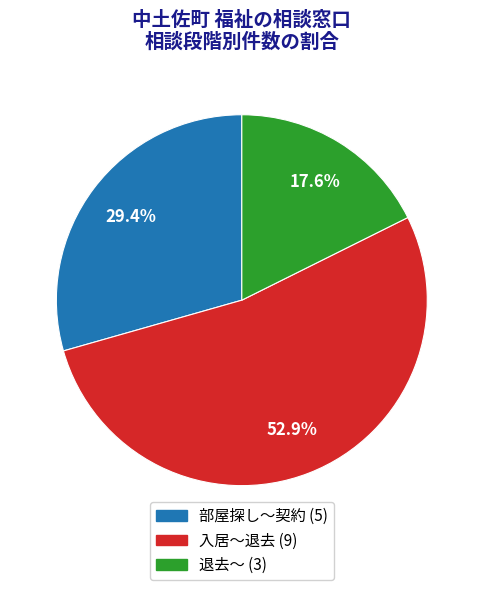

What is the smallest slice in the pie chart?

退去～